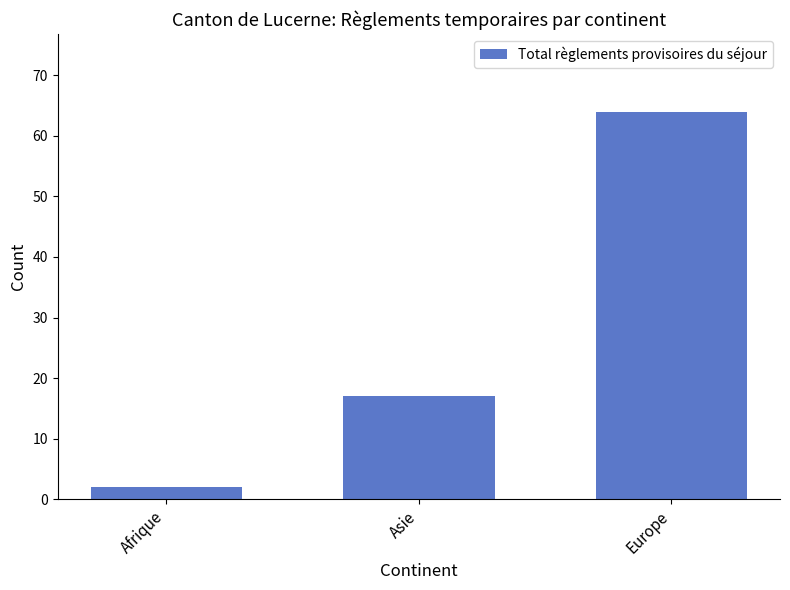

What is the value of the 3rd bar from the left?

64